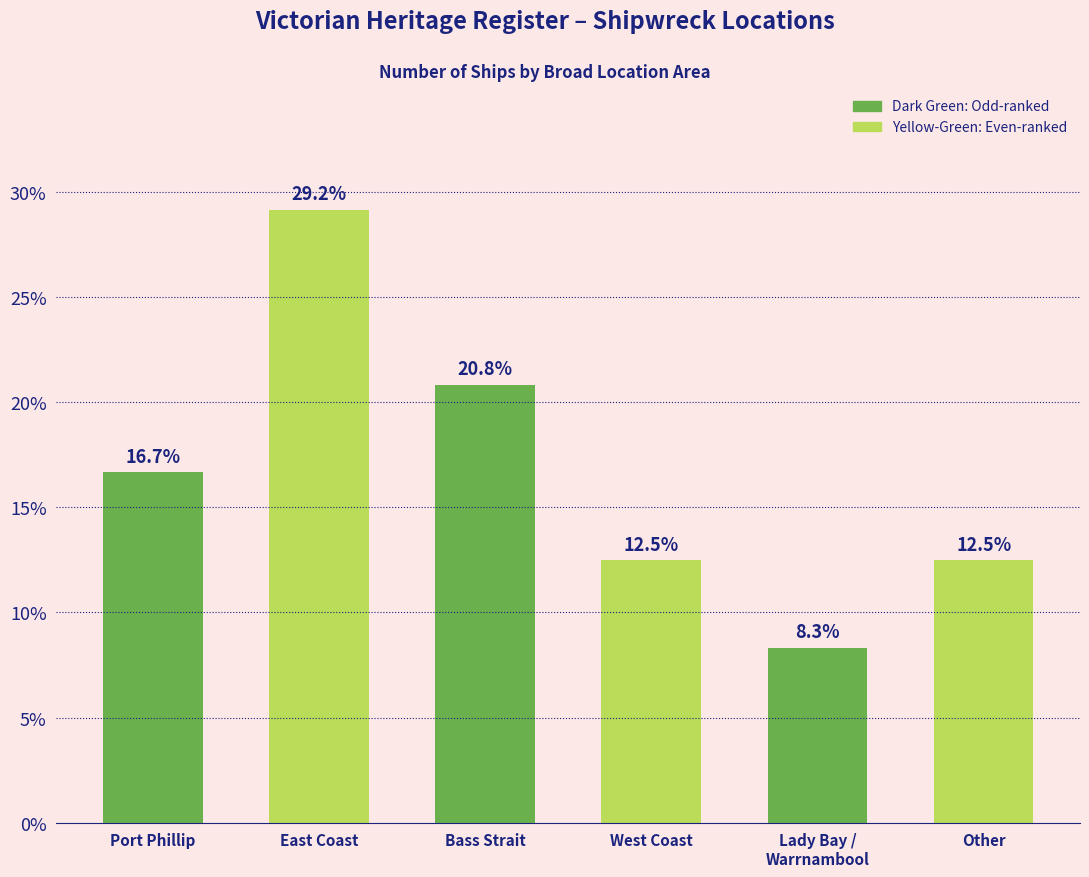

At which category does the chart reach its minimum across all series?

Lady Bay /
Warrnambool